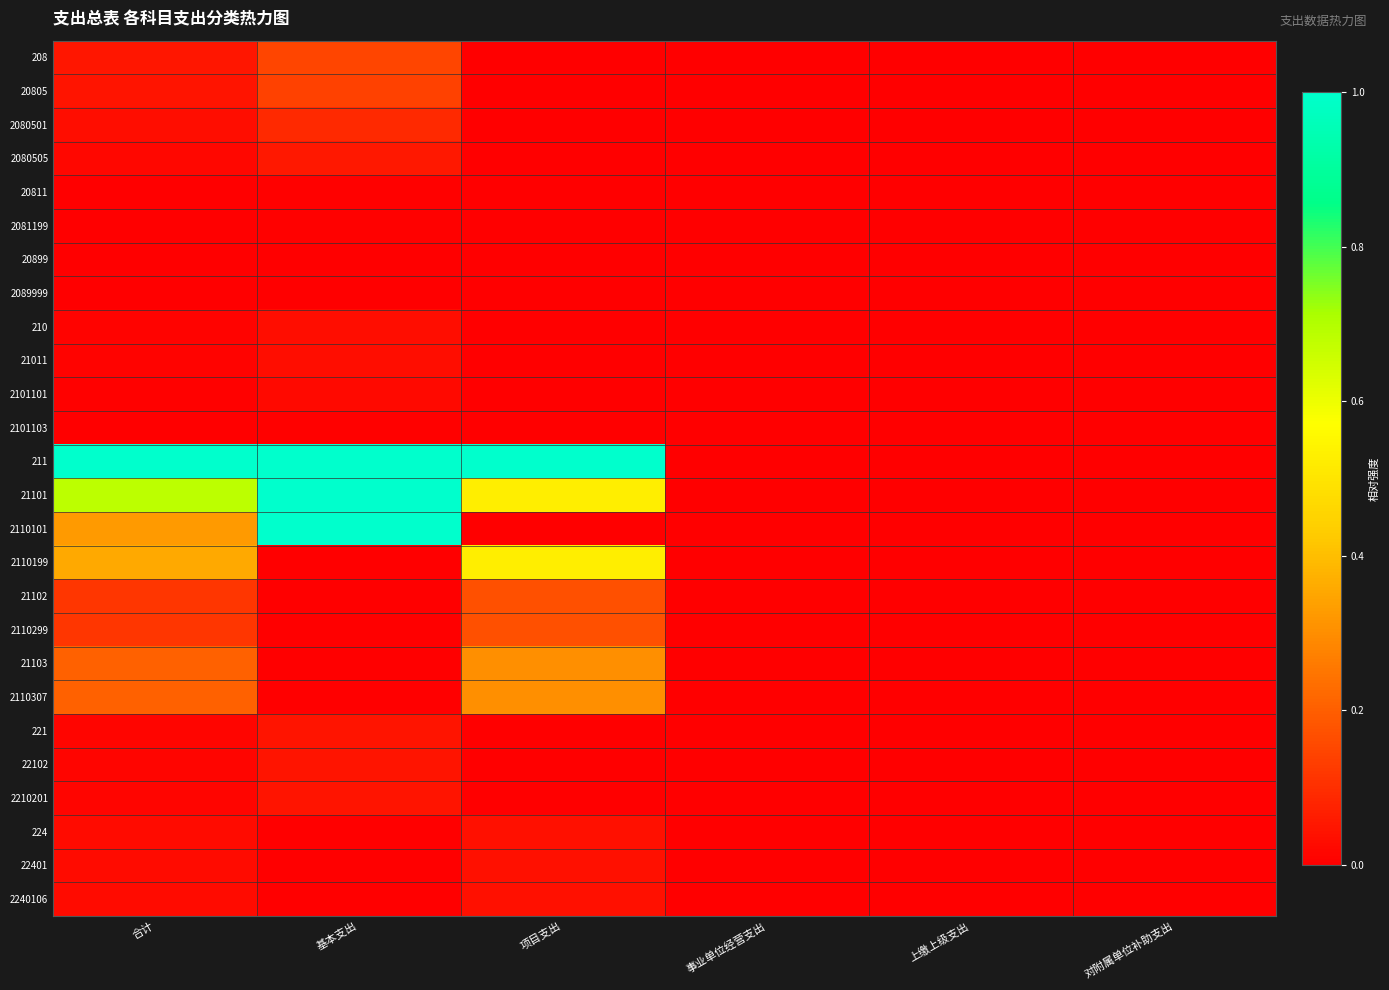

How many categories are shown in the chart?

6